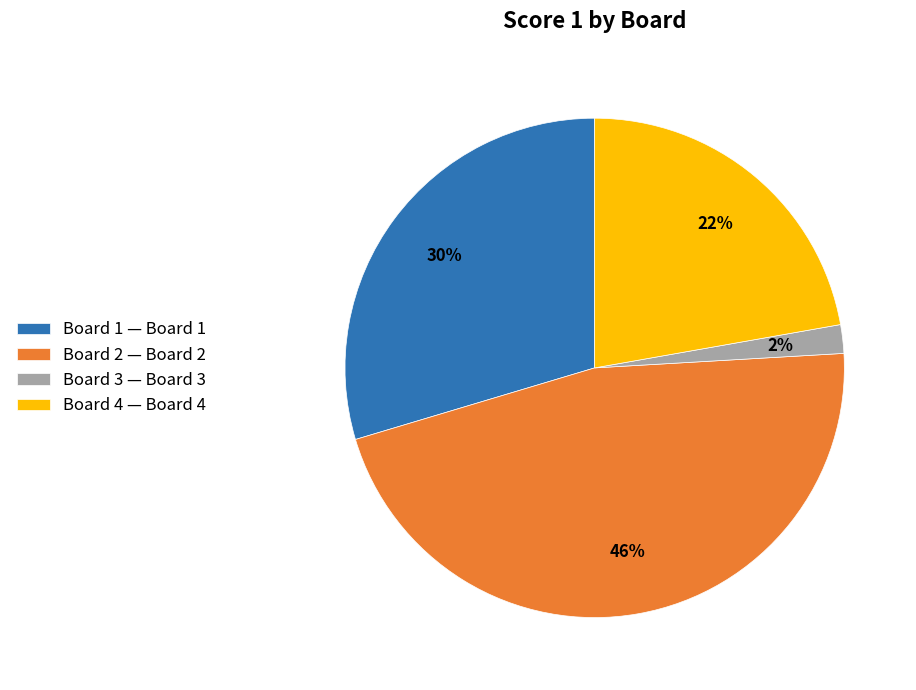

To the nearest percent, what is the combined percentage of Board 3 and Board 4?

24%